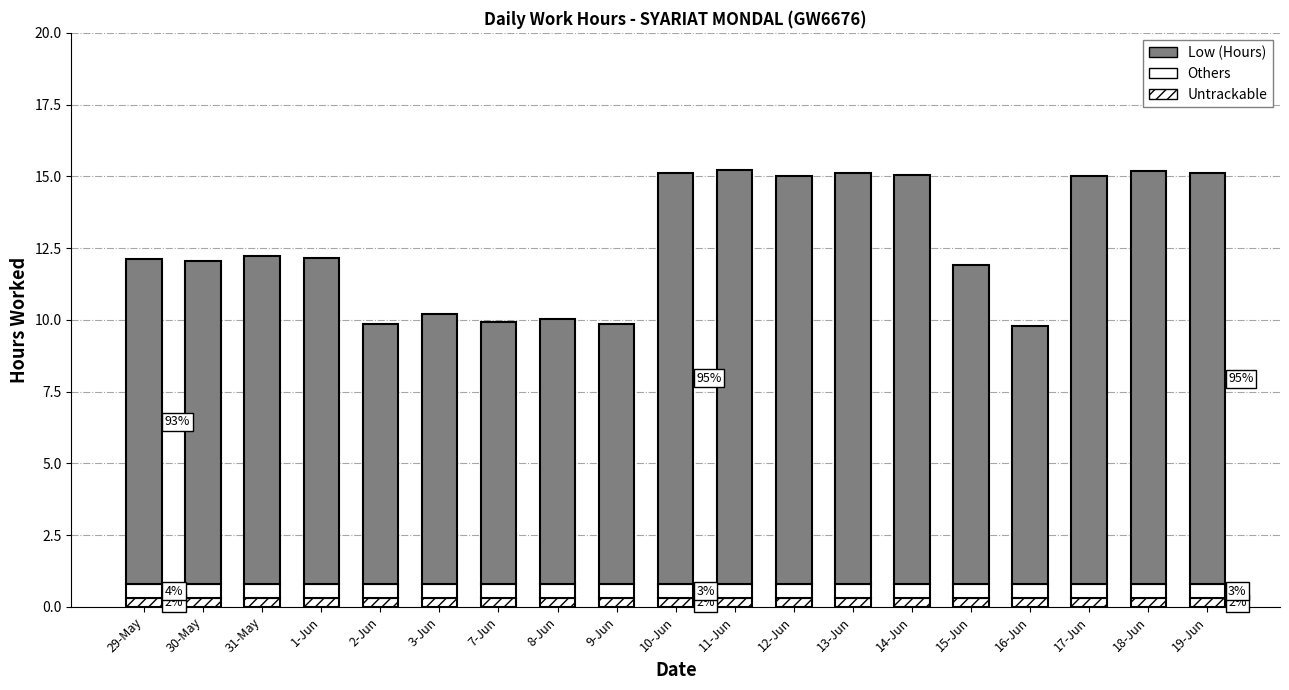

Are the bars grouped side by side (vs. stacked)?

No